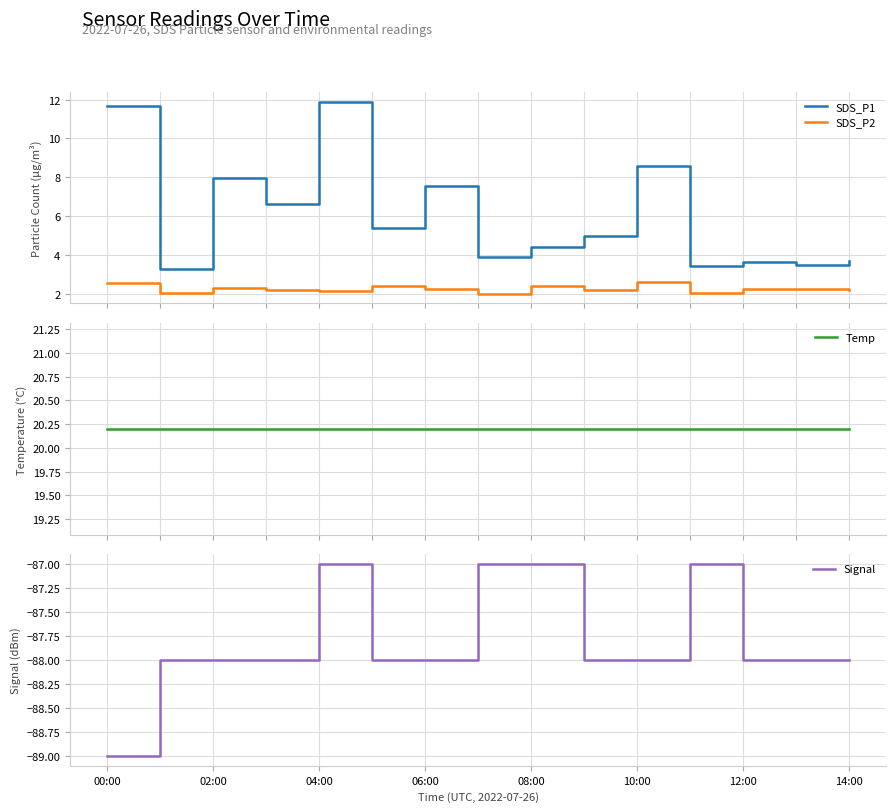

What is the label of the 4th point from the right?

11